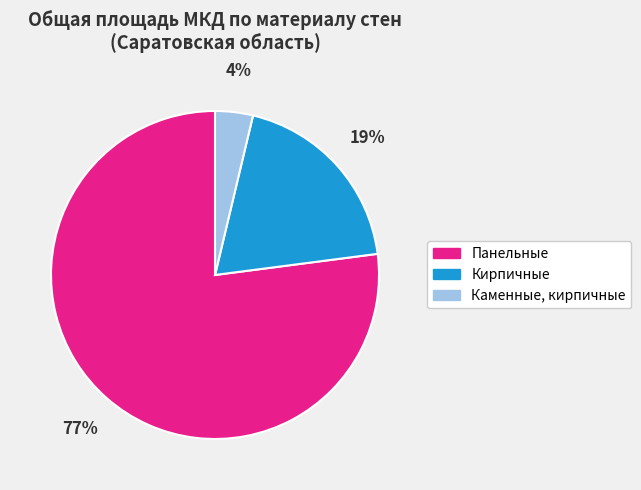

Count the number of slices in the pie.

3